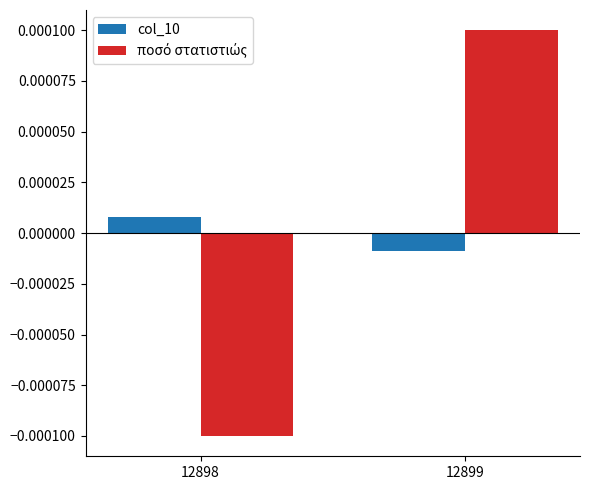

Where does the col_10 series first go above 0?

12898